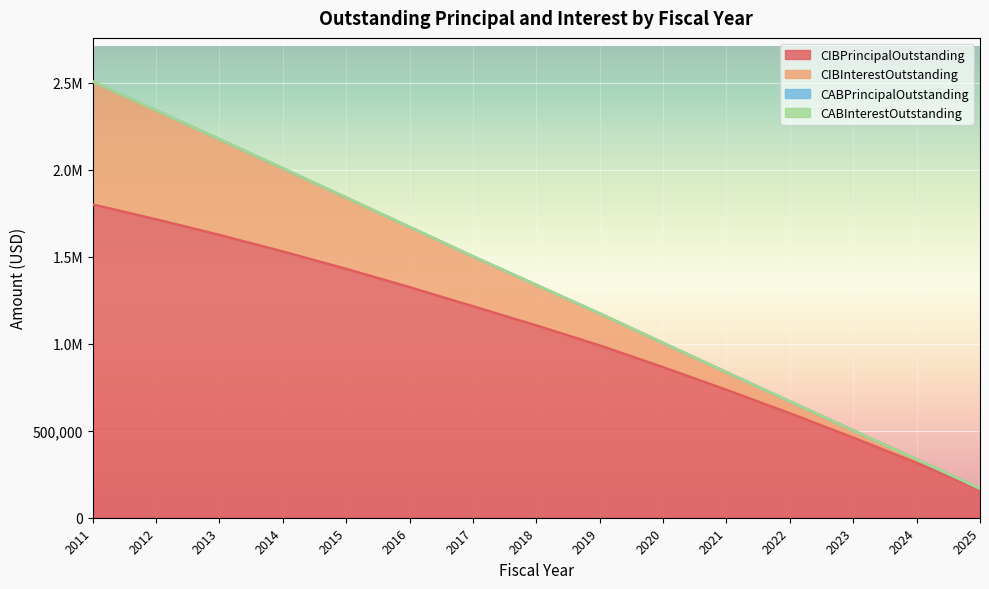

What is the smallest value displayed?

160000.0